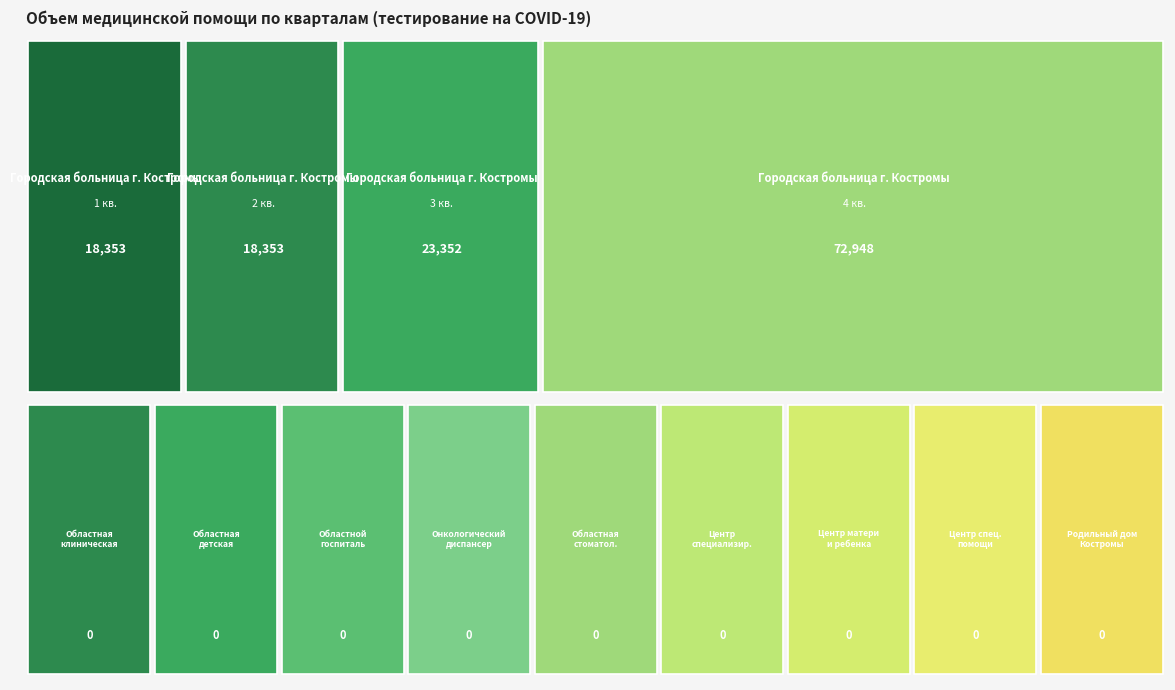

Between 2 кв. and 1 кв., which is larger?

2 кв.